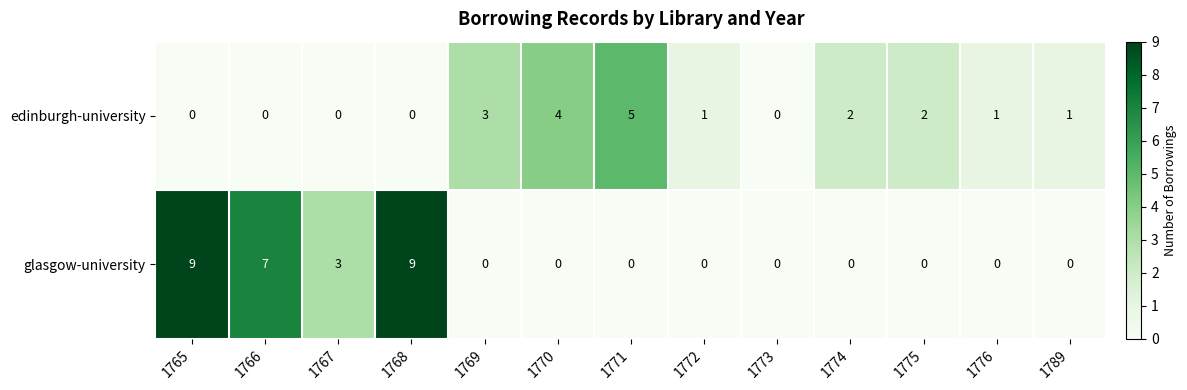

Rank the series at 1770 from highest to lowest value.

edinburgh-university, glasgow-university